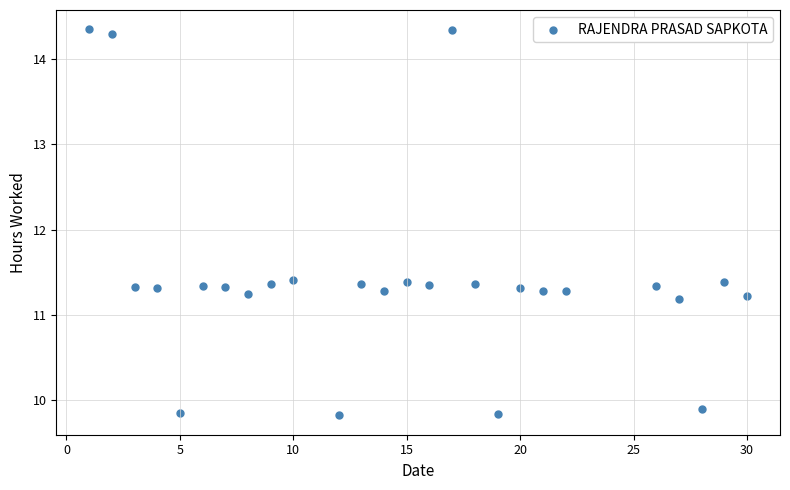

What is the range of X values (max minus min)?

29.0